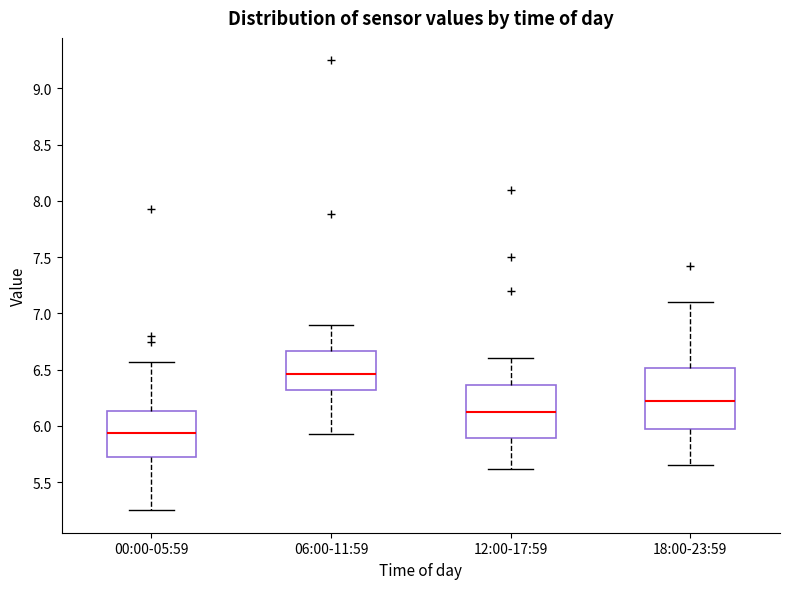

Reading left to right, transcribe this box plot: for each box, give where its median line is, the range the box spans, and where its two whiskers end, as read against the y-axis. The values are not printed on the chart, so give them approximately, as read against the axis.

00:00-05:59: median 5.95, box 5.75 to 6.15, whiskers 5.25 to 6.55
06:00-11:59: median 6.45, box 6.30 to 6.65, whiskers 5.95 to 6.90
12:00-17:59: median 6.15, box 5.90 to 6.35, whiskers 5.60 to 6.60
18:00-23:59: median 6.25, box 5.95 to 6.50, whiskers 5.65 to 7.10